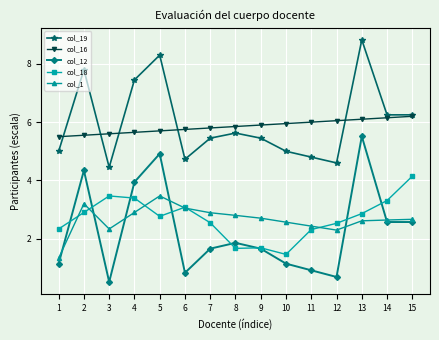

How many lines are shown in the chart?

5